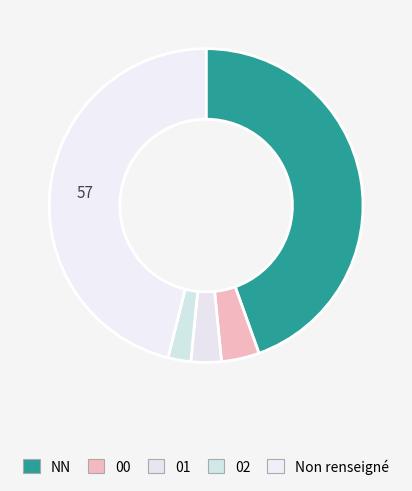

The NN slice represents 32% of the pie. True or false?

False